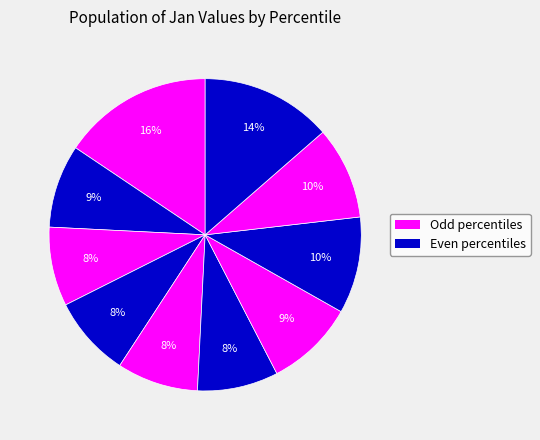

How many segments does this pie chart have?

10